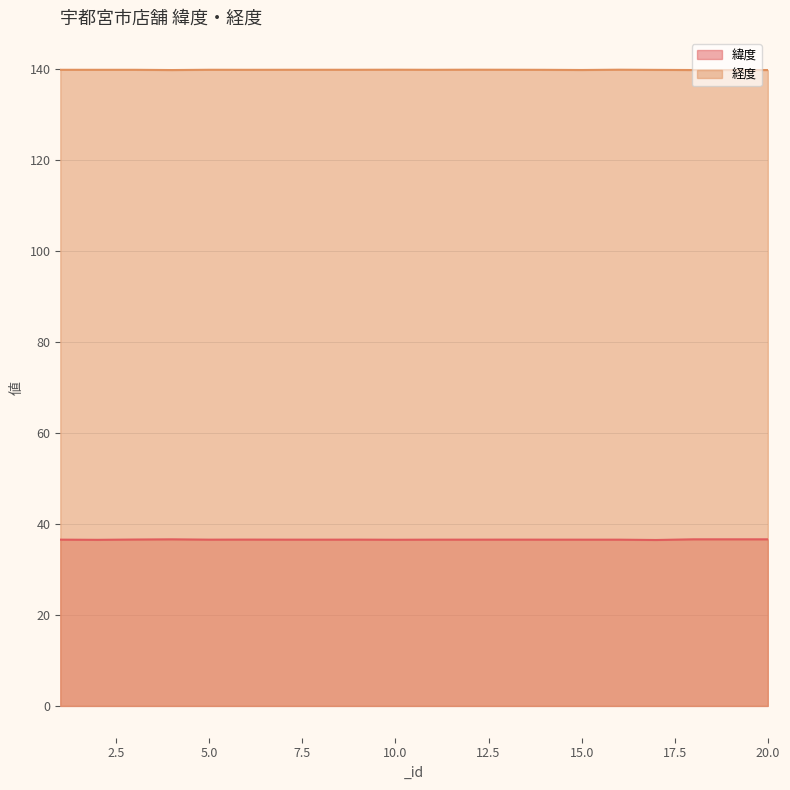

How many distinct data groups are displayed?

2